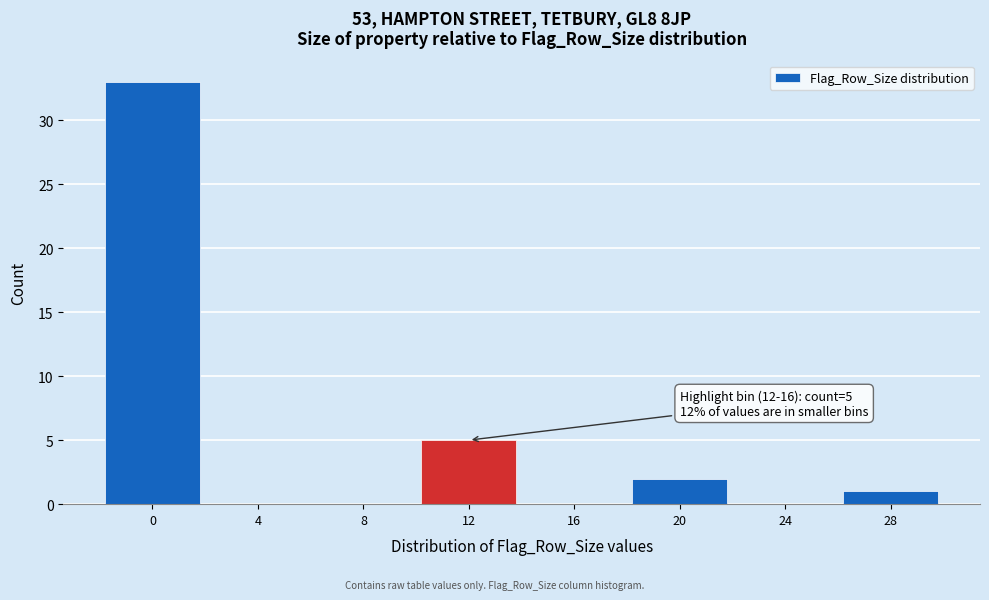

Reading left to right, transcribe all the data shown in this chart.

0=33	4=0	8=0	12=5	16=0	20=2	24=0	28=1